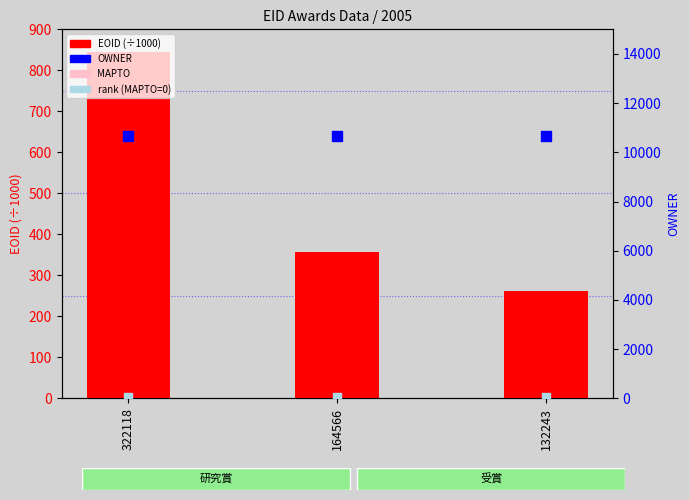

What is the total value across all series at 132243?

10997.2